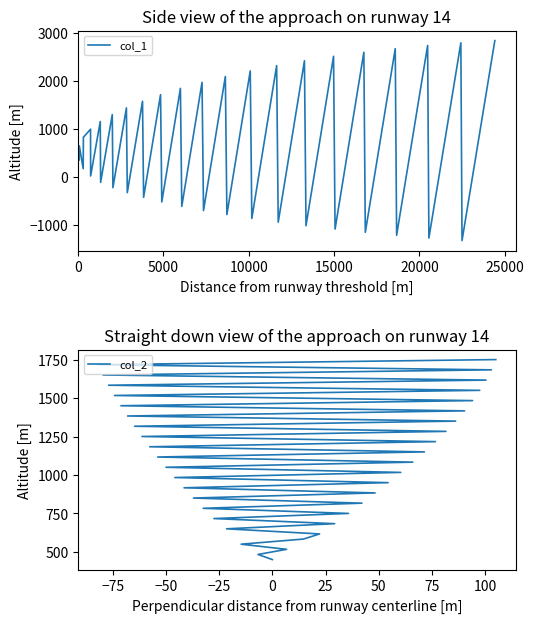

At 15000, list the series in order from smallest to largest.

col_1, col_2